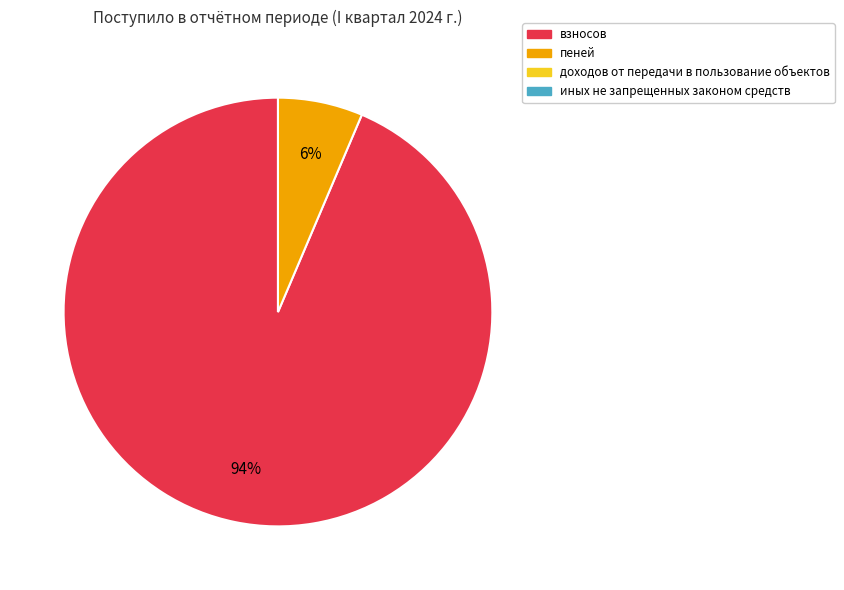

Is there a majority slice in this chart?

Yes